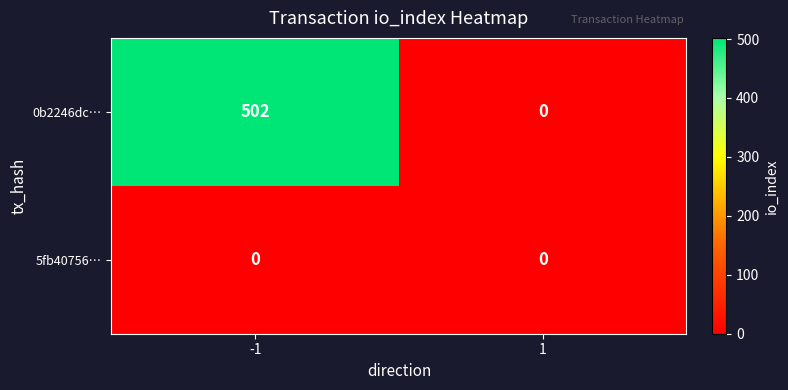

Is it true that 0b2246dc… equals 0 at 1?

True